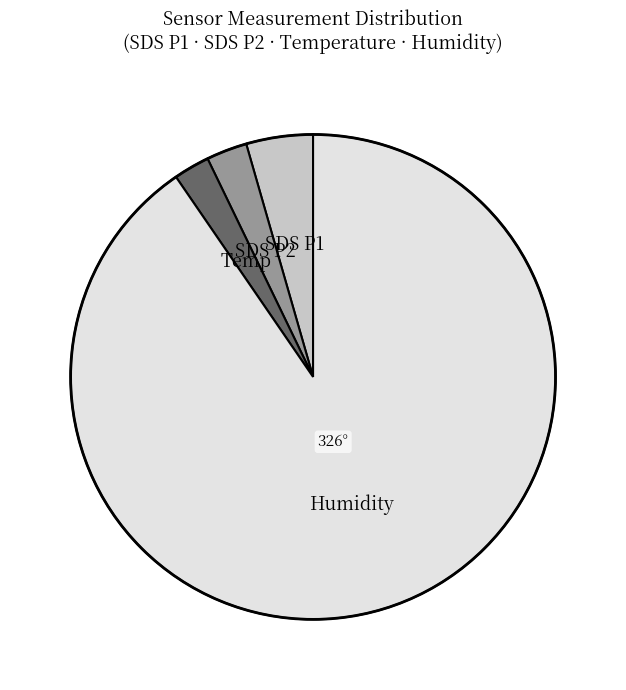

How many segments does this pie chart have?

4